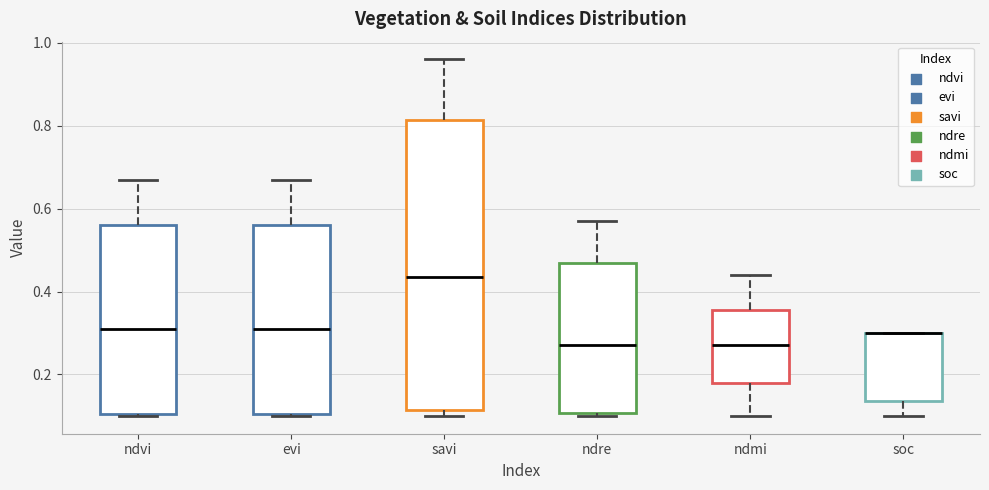

Where does the lower whisker of the box for soc end on the y-axis? The values are not printed on the chart, so give them approximately, as read against the axis.

0.10